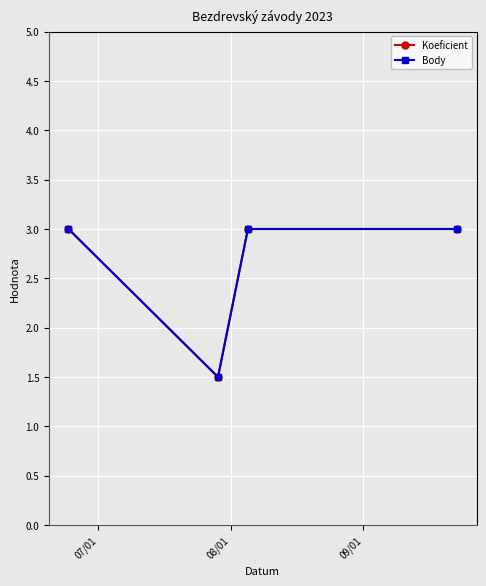

Does the chart display data point markers on the line(s)?

Yes